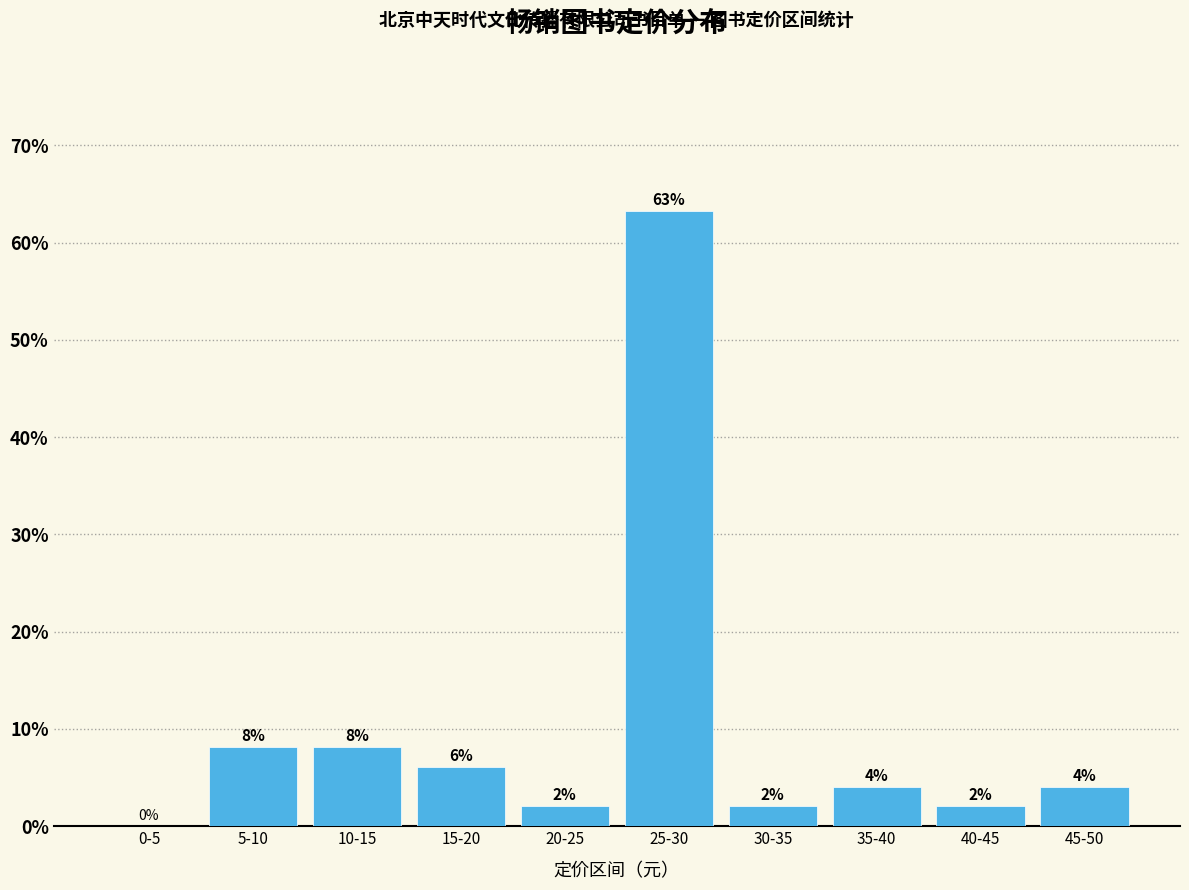

Which label corresponds to the largest value in the chart?

25-30